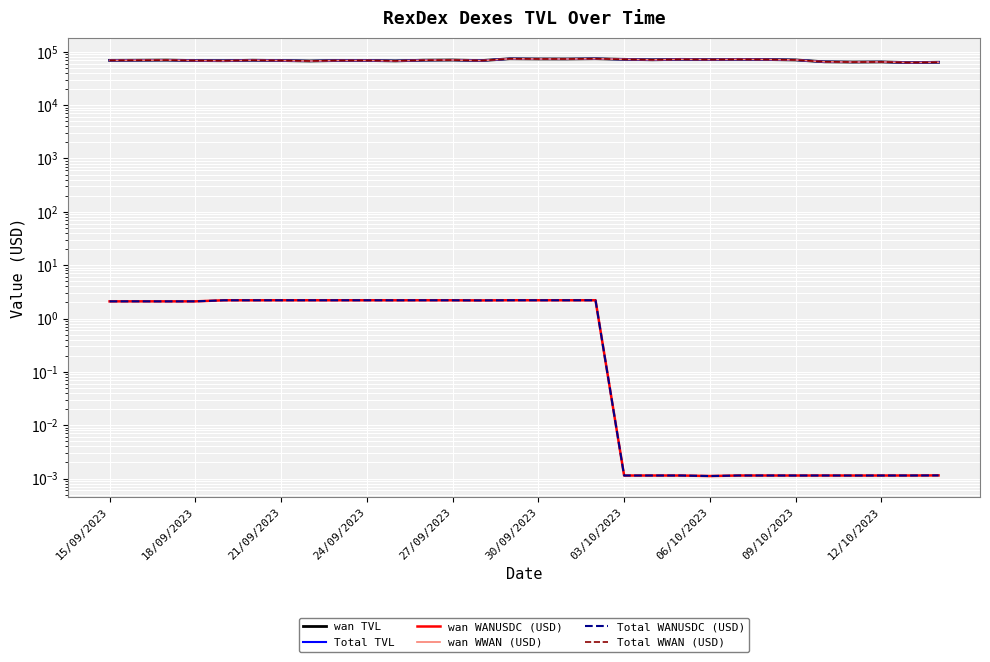

Where is wan TVL nearest to the value 68462?

13